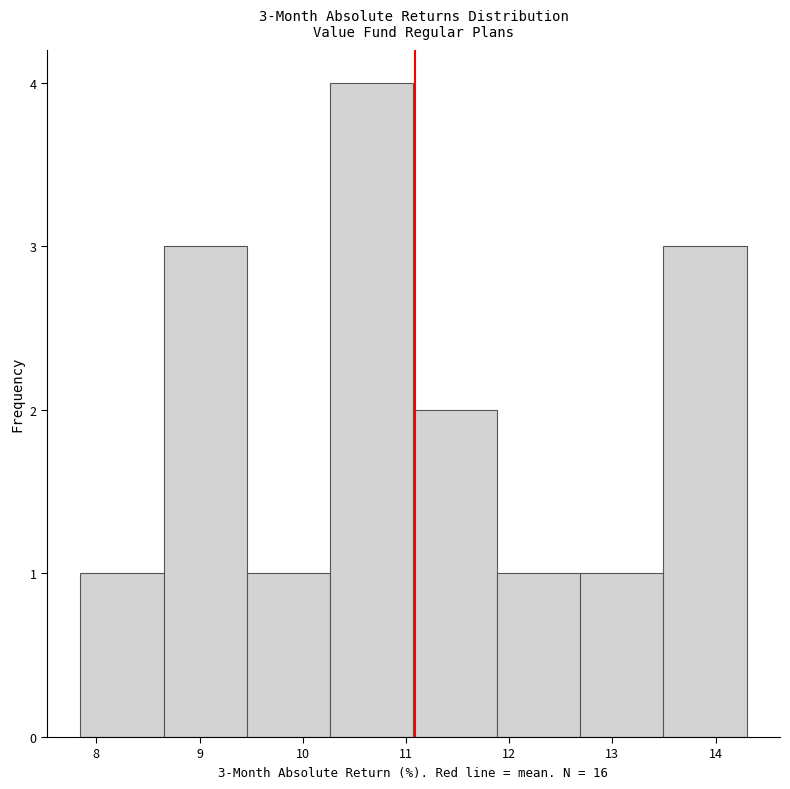

Over which range of the x-axis is the bar tallest?

10.3 to 11.1